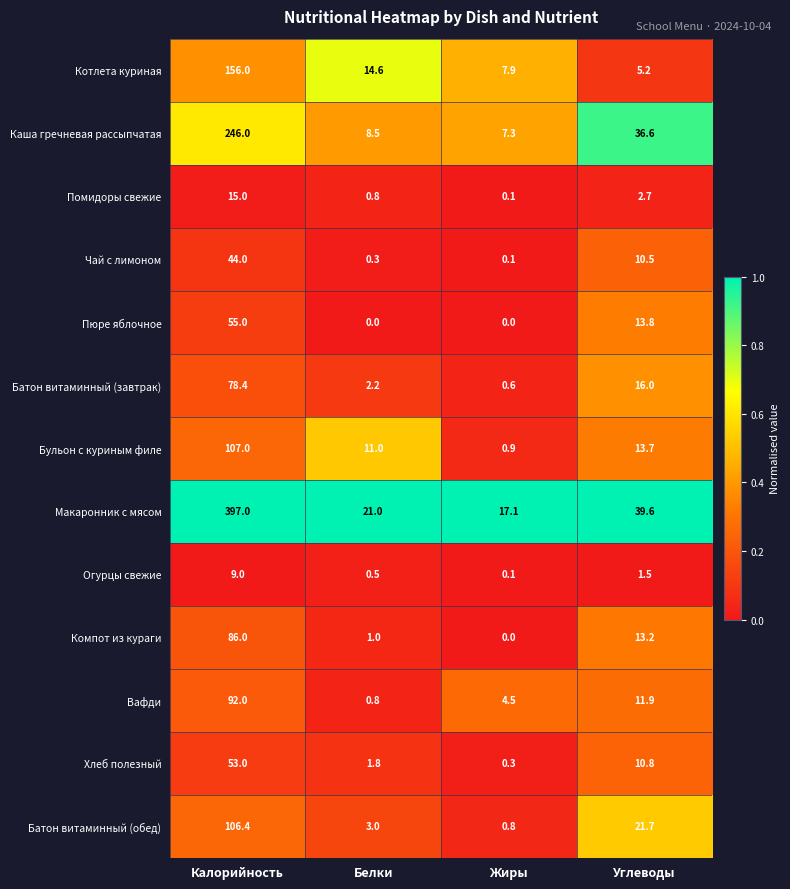

What is the difference between the maximum and minimum values in the Батон витаминный (обед) series?

105.6